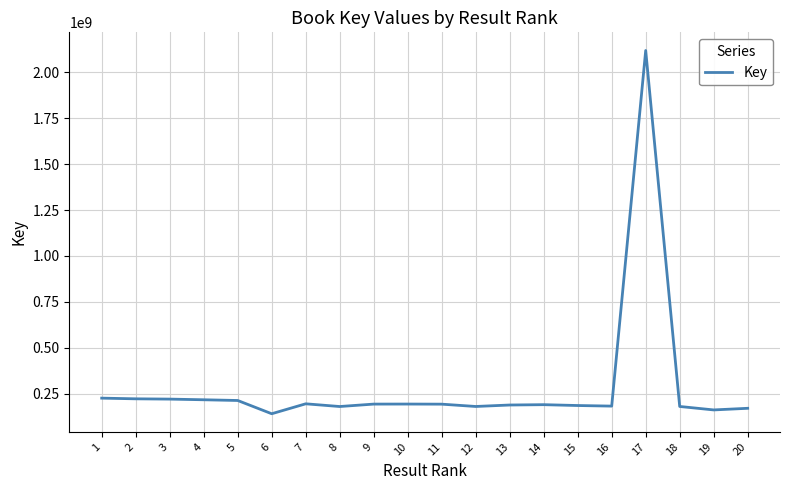

At which label does the data first exceed 193522361?

1